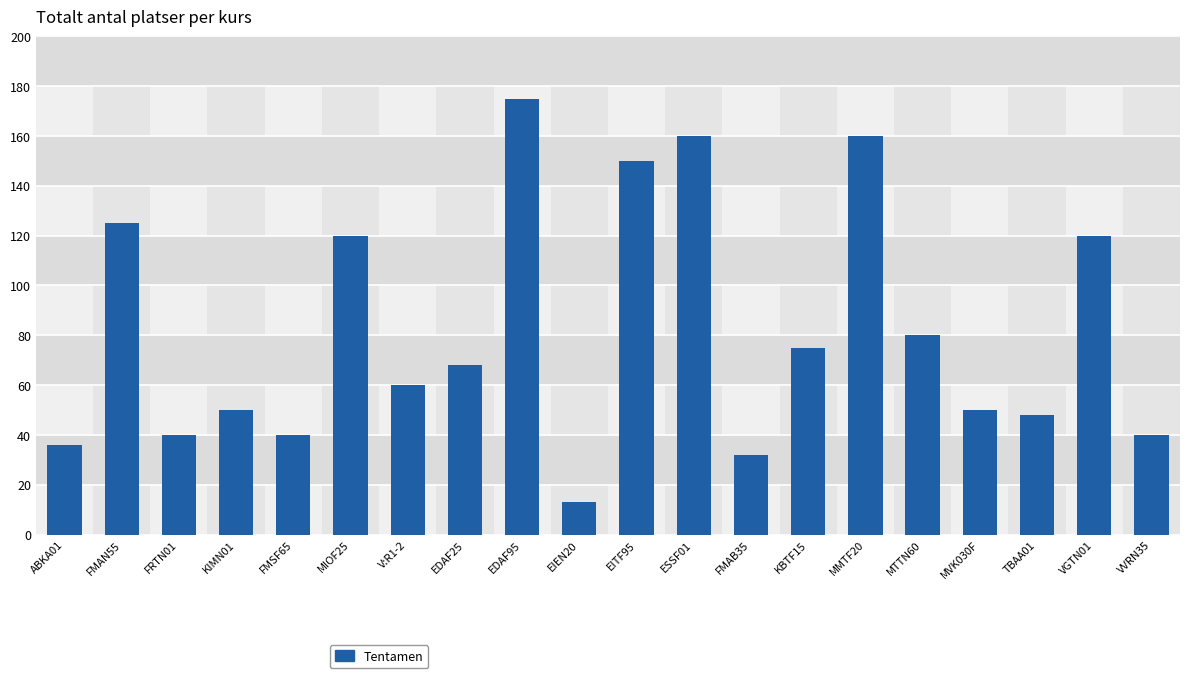

The chart shows a value of 80 at MTTN60. True or false?

True